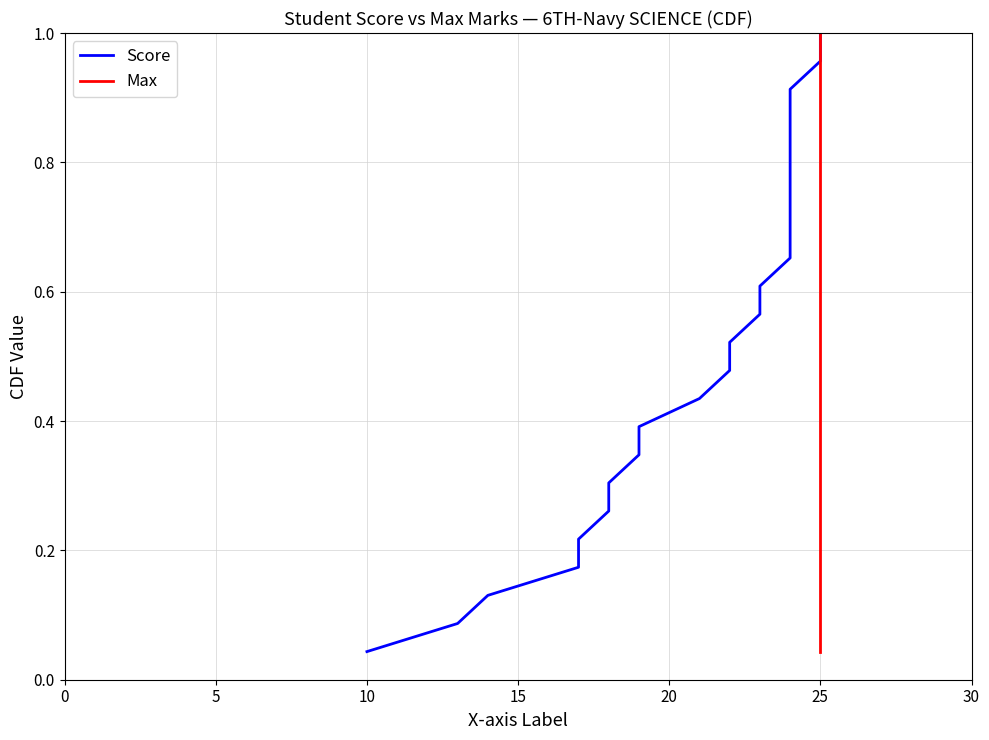

How many lines are shown in the chart?

2